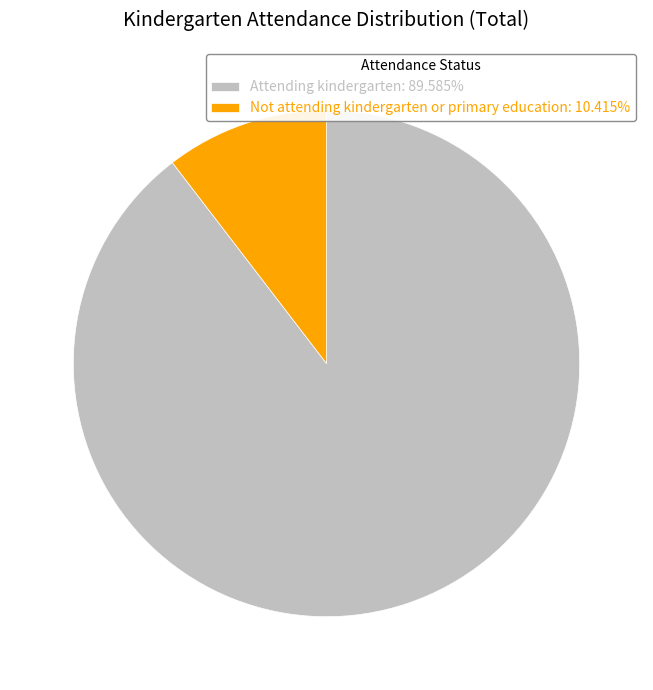

Which category has the biggest portion of the pie?

Attending kindergarten